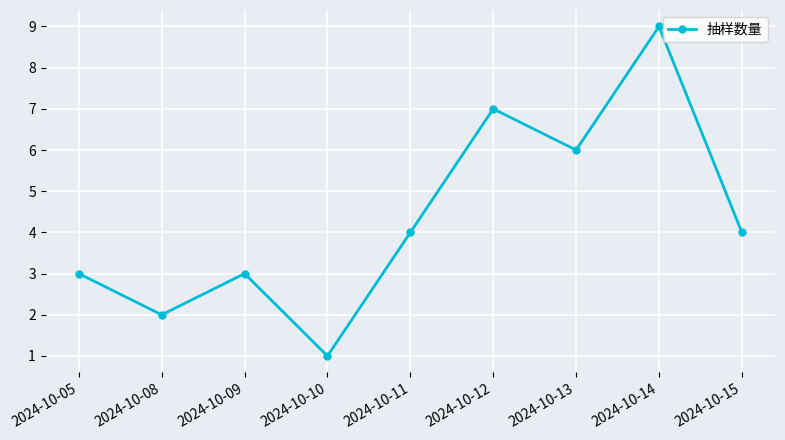

Reading left to right, extract all data points from this chart.

2024-10-05=3	2024-10-08=2	2024-10-09=3	2024-10-10=1	2024-10-11=4	2024-10-12=7	2024-10-13=6	2024-10-14=9	2024-10-15=4